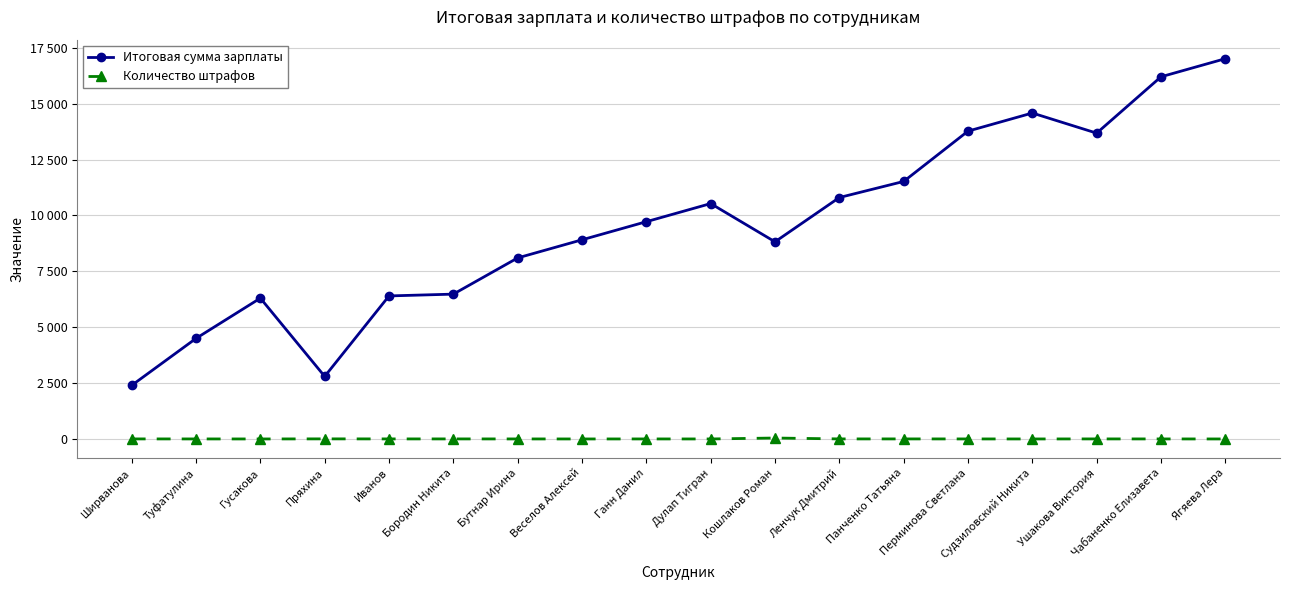

What are all the series names shown in the legend?

Итоговая сумма зарплаты, Количество штрафов